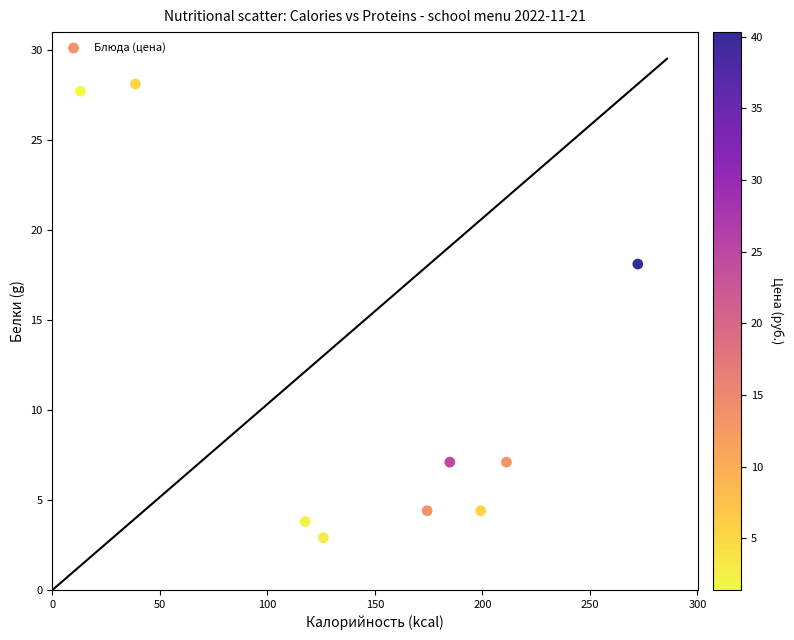

What is the average Y value?

11.5